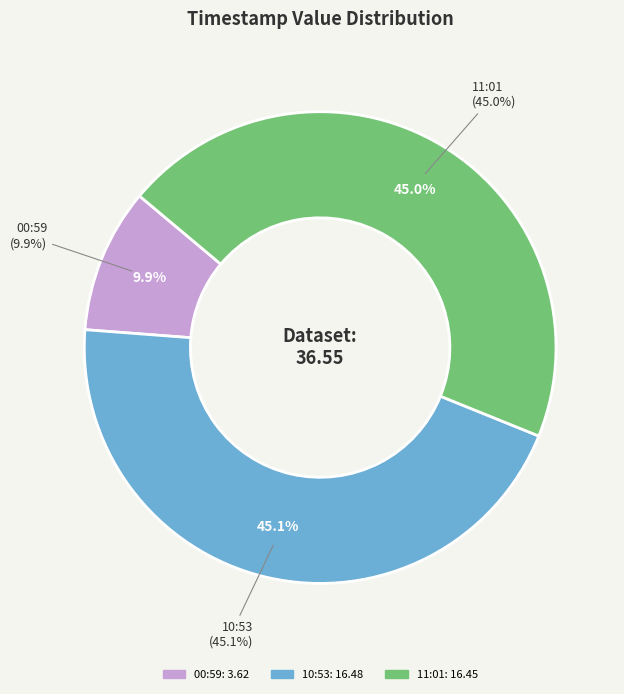

Count the number of slices in the pie.

3